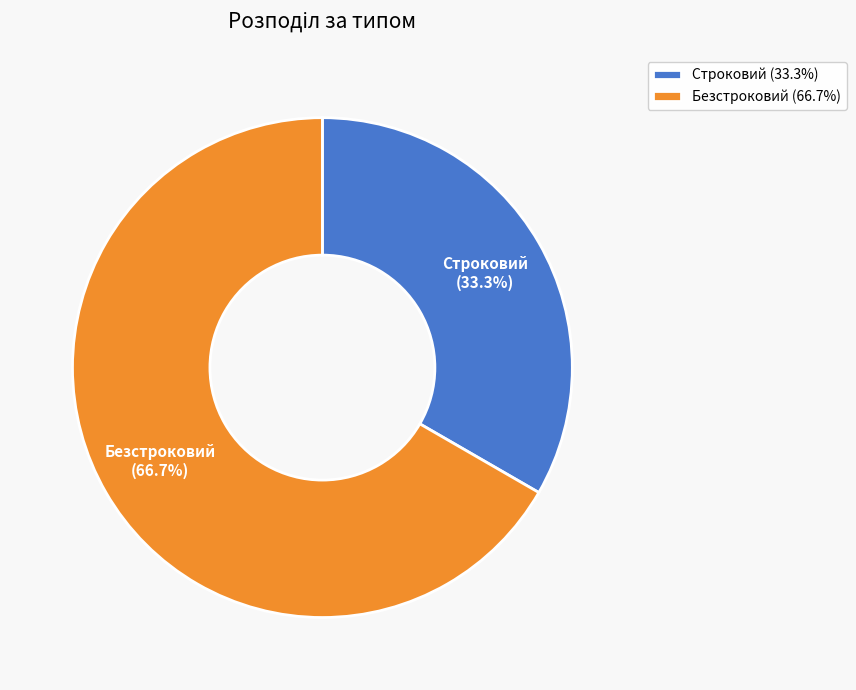

Does Строковий account for over 50% of the chart?

No